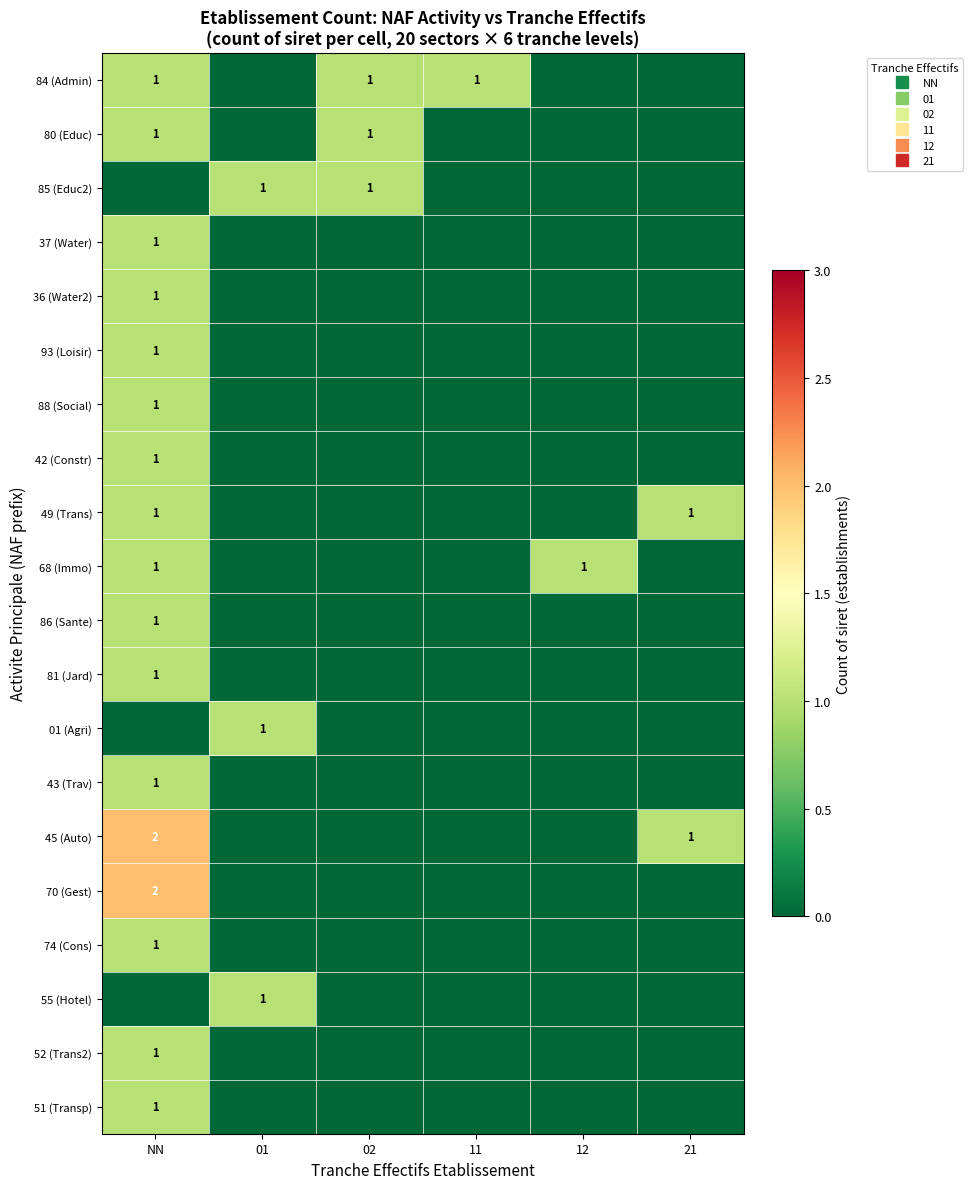

How many 36 (Water2) values are between 0 and 1?

6